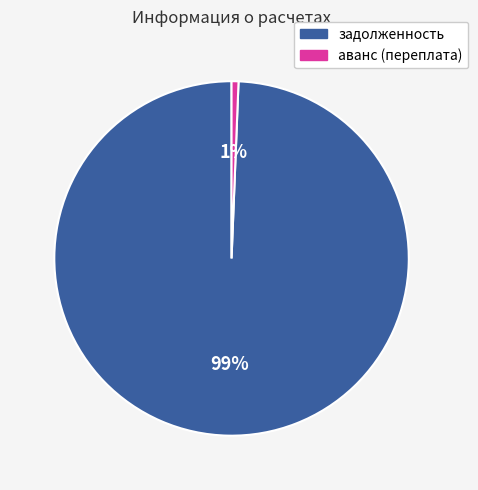

How many slices are in this pie chart?

2